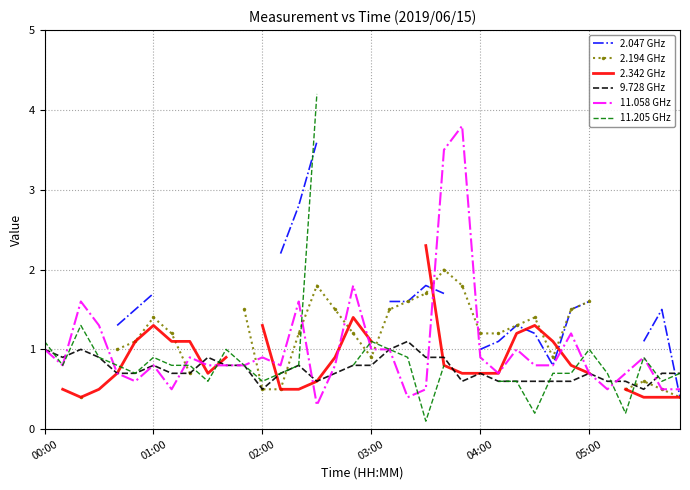

Where is 11.058 GHz nearest to the value 2?

17